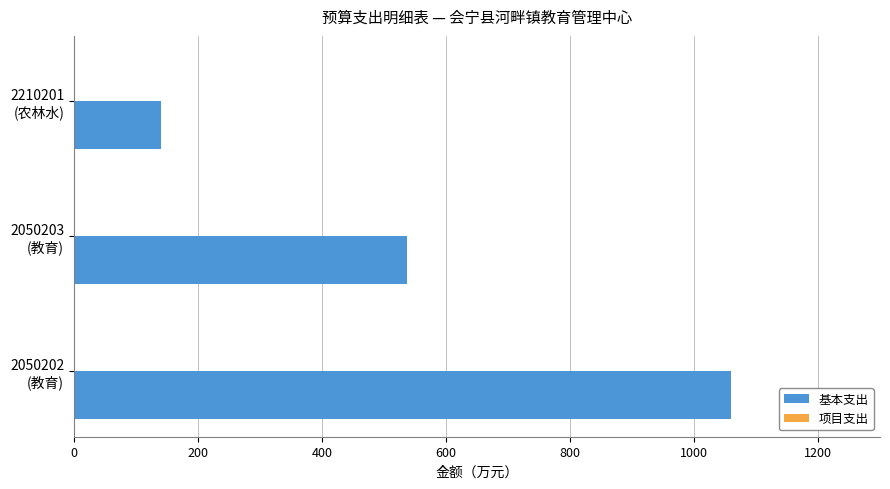

Are the bars grouped side by side (vs. stacked)?

No